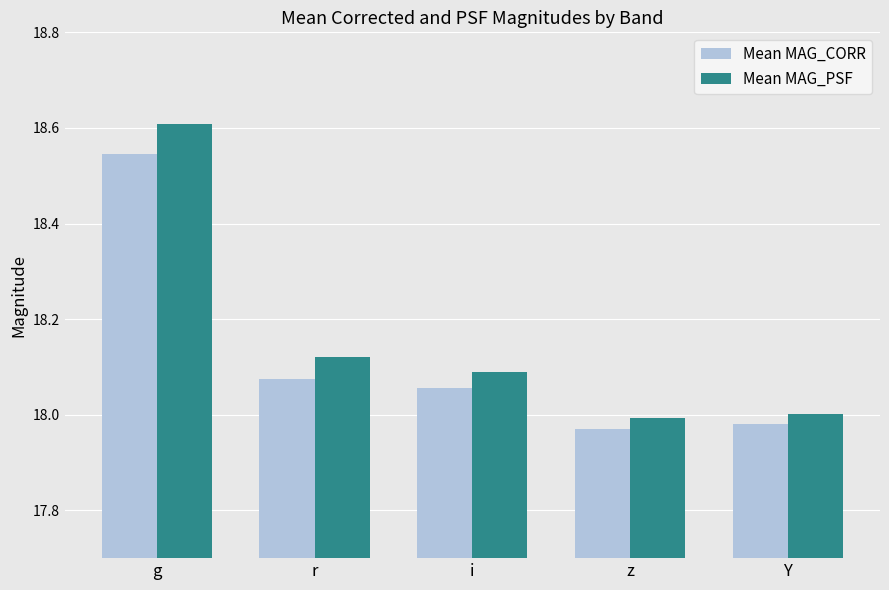

What are all the series names shown in the legend?

Mean MAG_CORR, Mean MAG_PSF